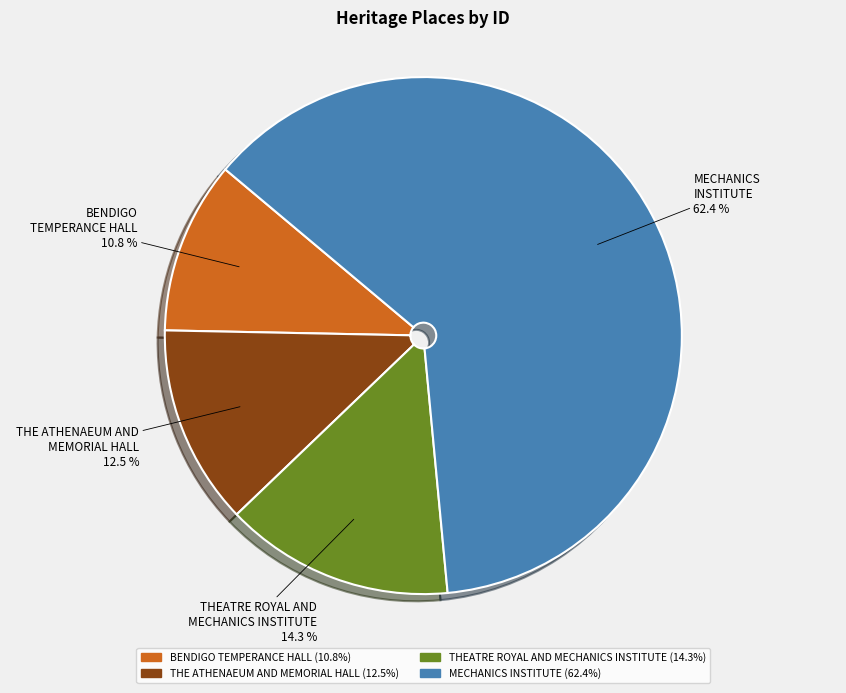

Does any single category account for the majority?

Yes